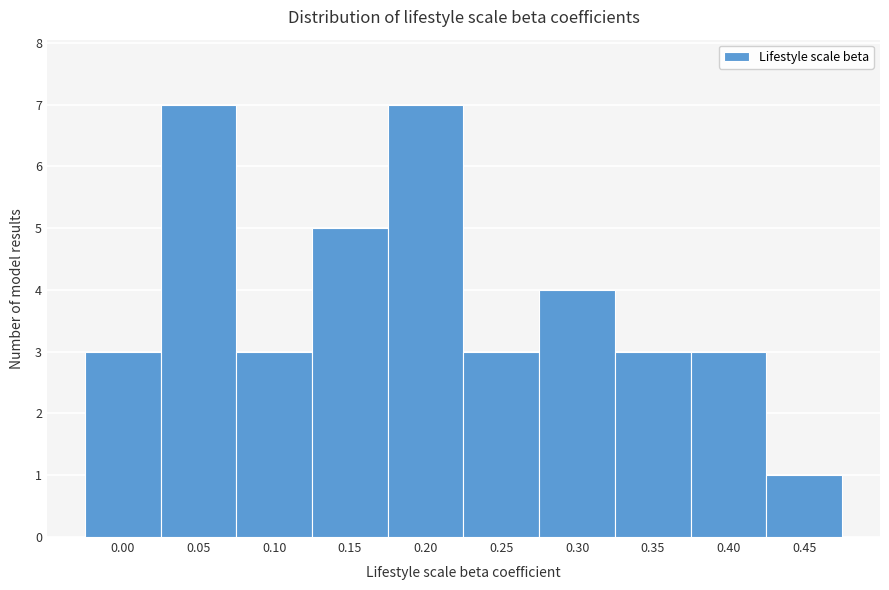

Reading left to right, what are all the values shown in this chart?

3	7	3	5	7	3	4	3	3	1